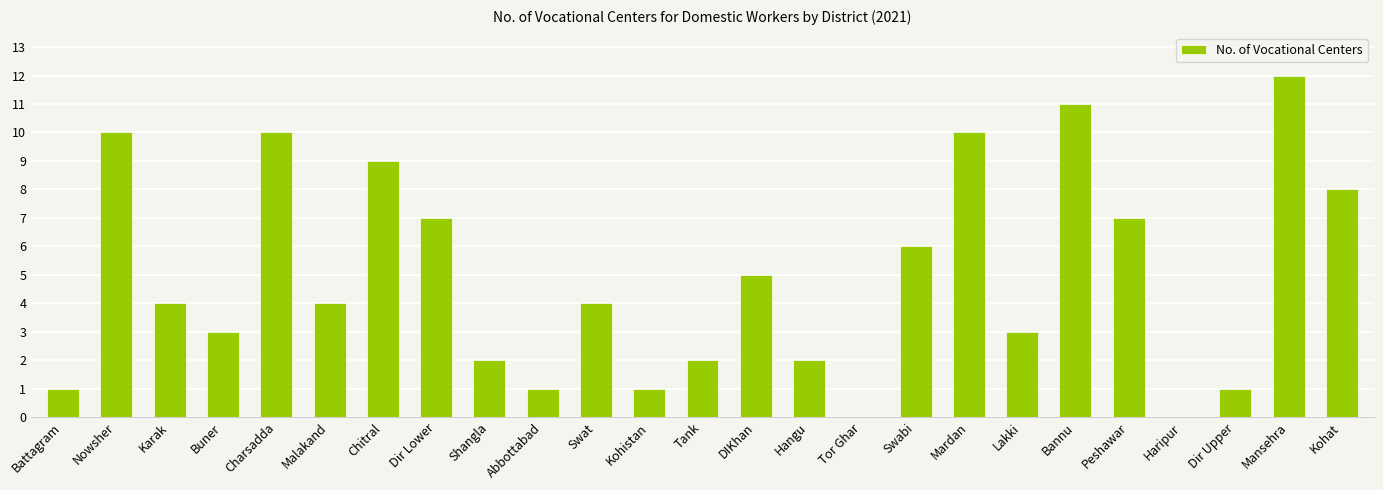

Read the value at Dir Lower.

7